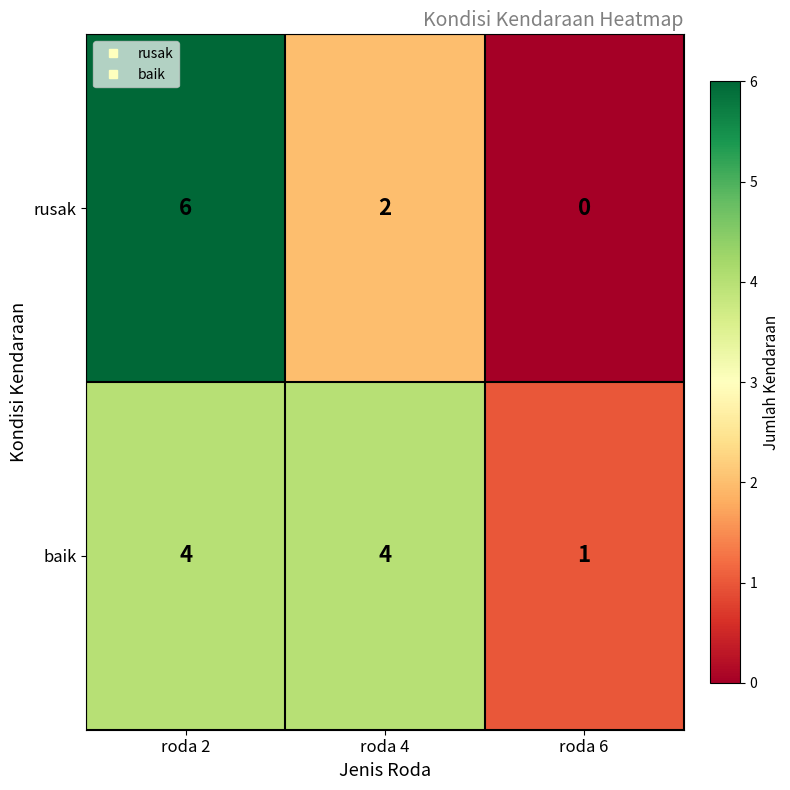

Where is rusak nearest to the value 3?

roda 4